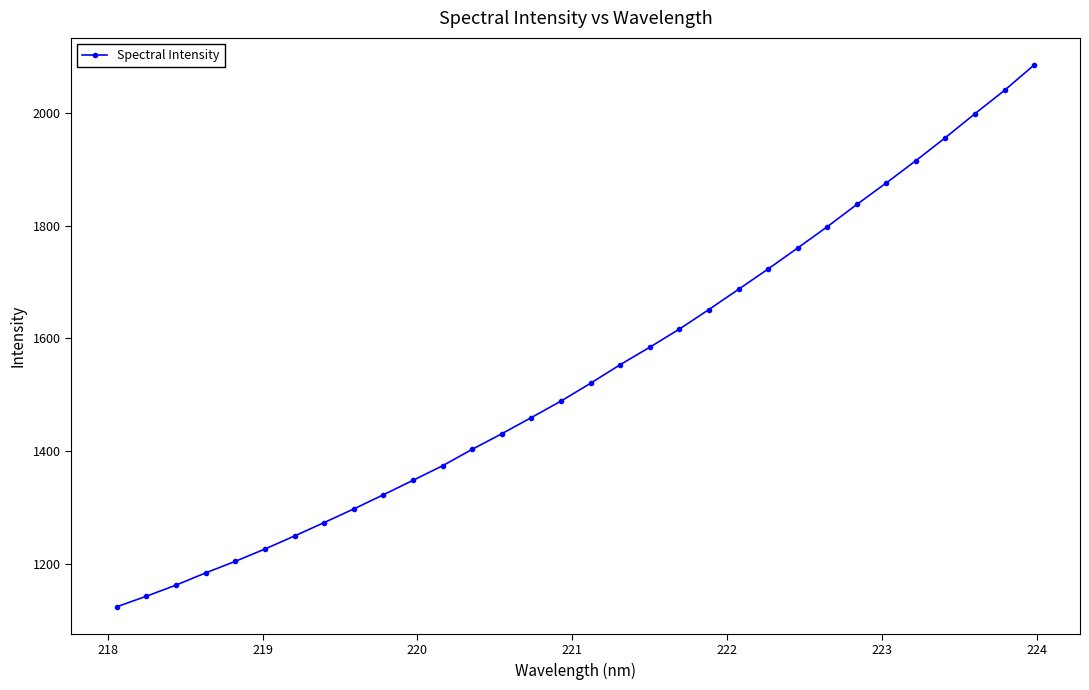

What is the value of the 24th point from the left?

1760.2